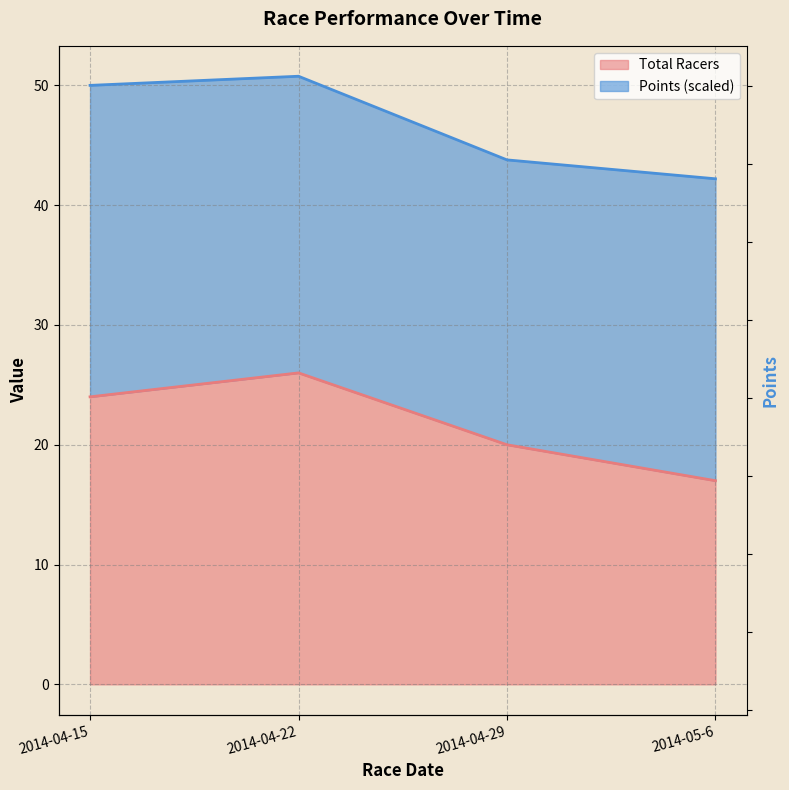

Approximately how many times larger is the value at 2014-04-22 compared to 2014-04-29?

1.3